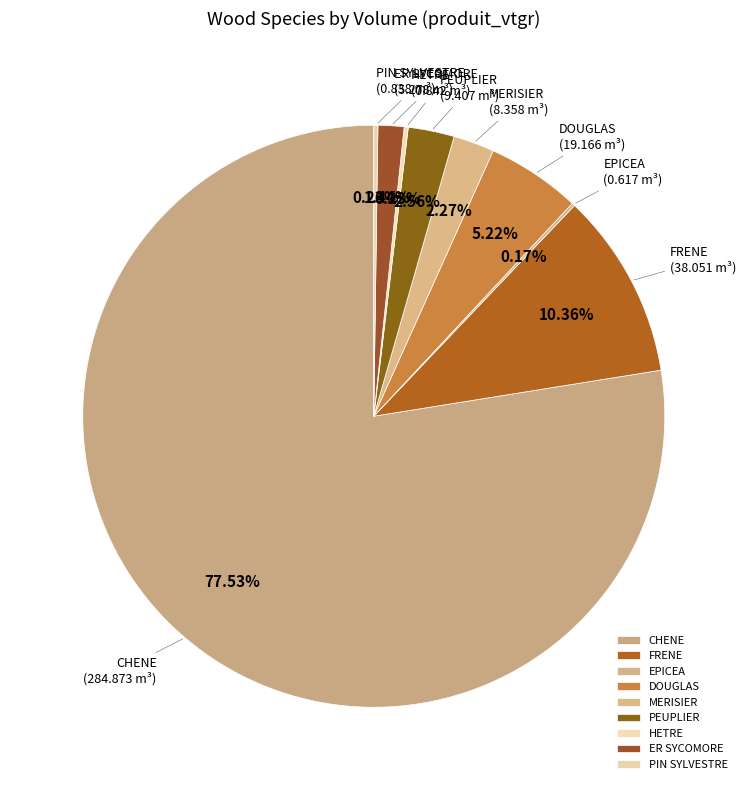

Is CHENE the majority of the pie?

Yes